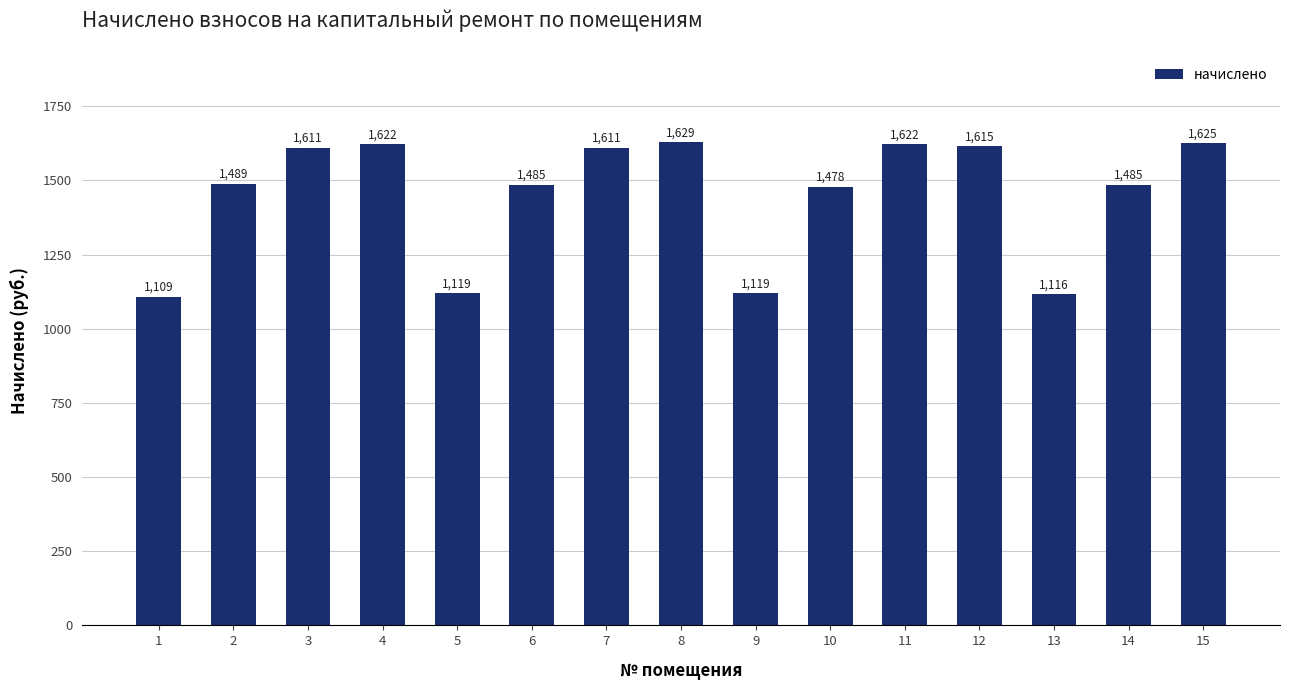

What is the approximate value at 2?

1489.0